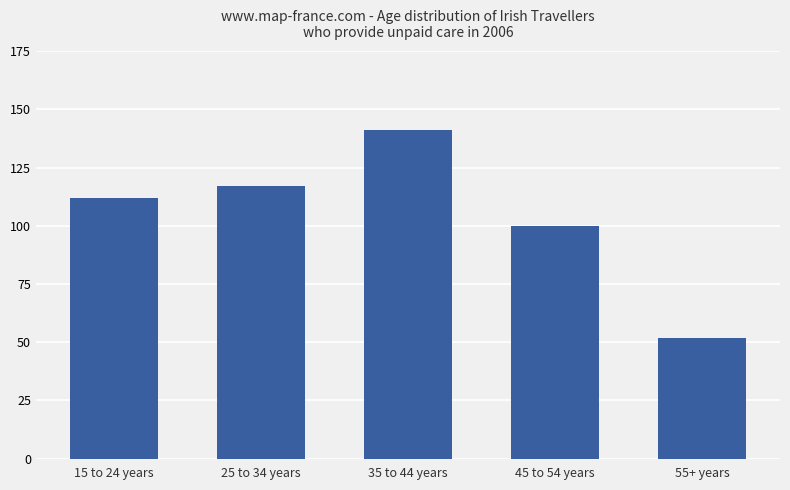

What is the maximum value shown in the chart?

141